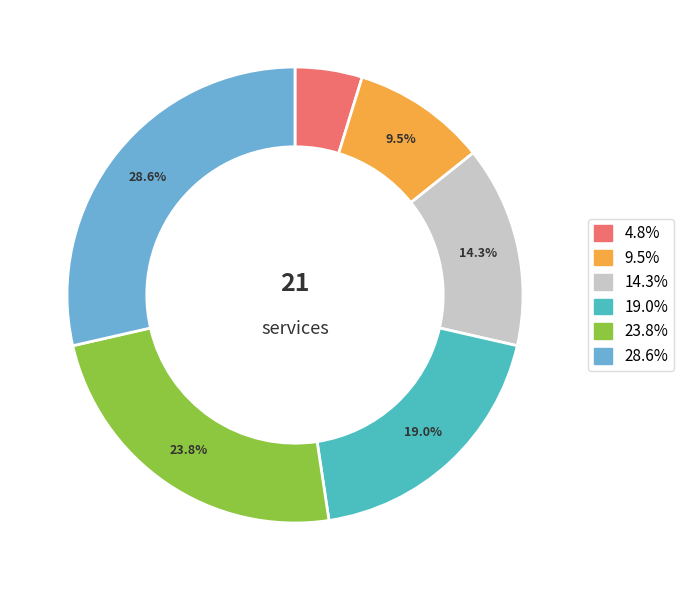

Count the number of slices in the pie.

6